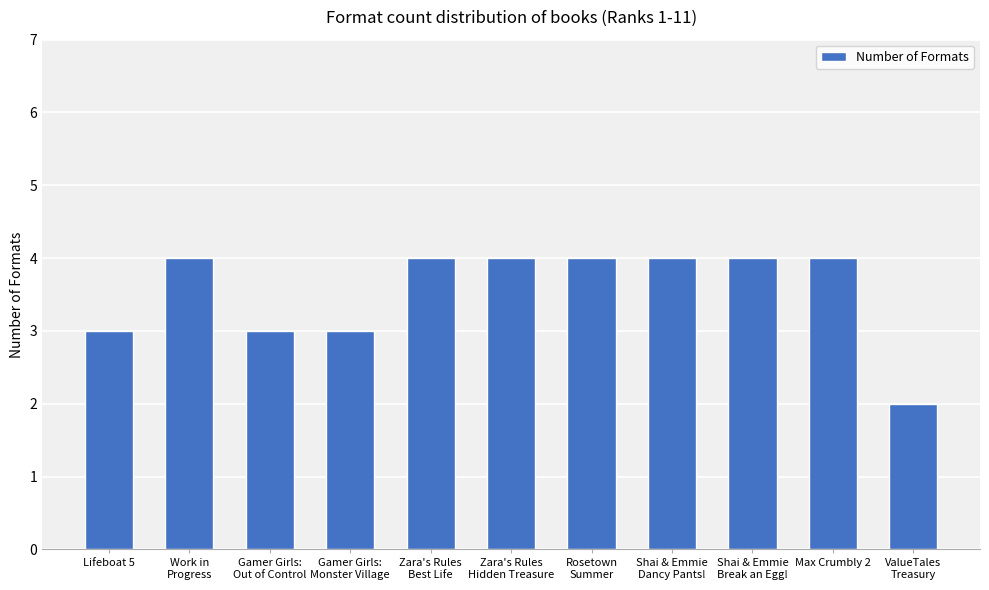

What position from the left is Rosetown
Summer?

7